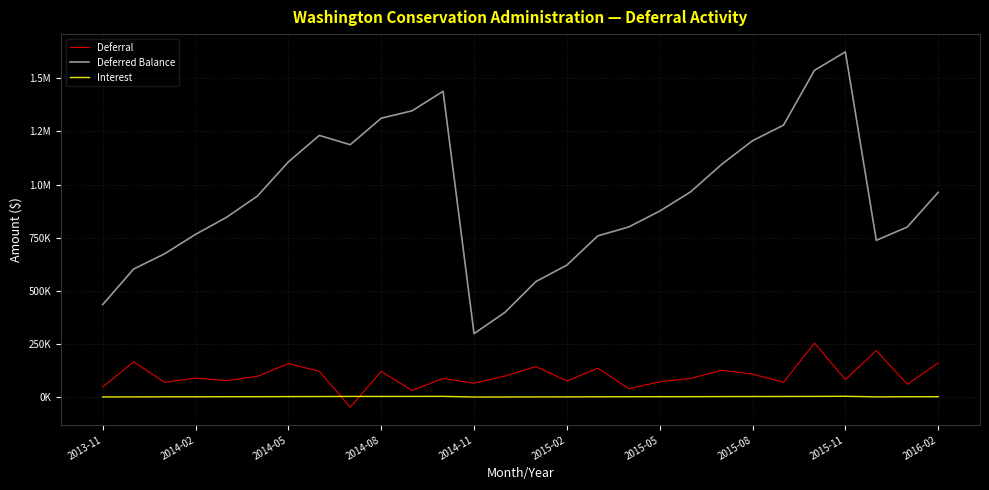

Is this an area chart (filled region under the line)?

No